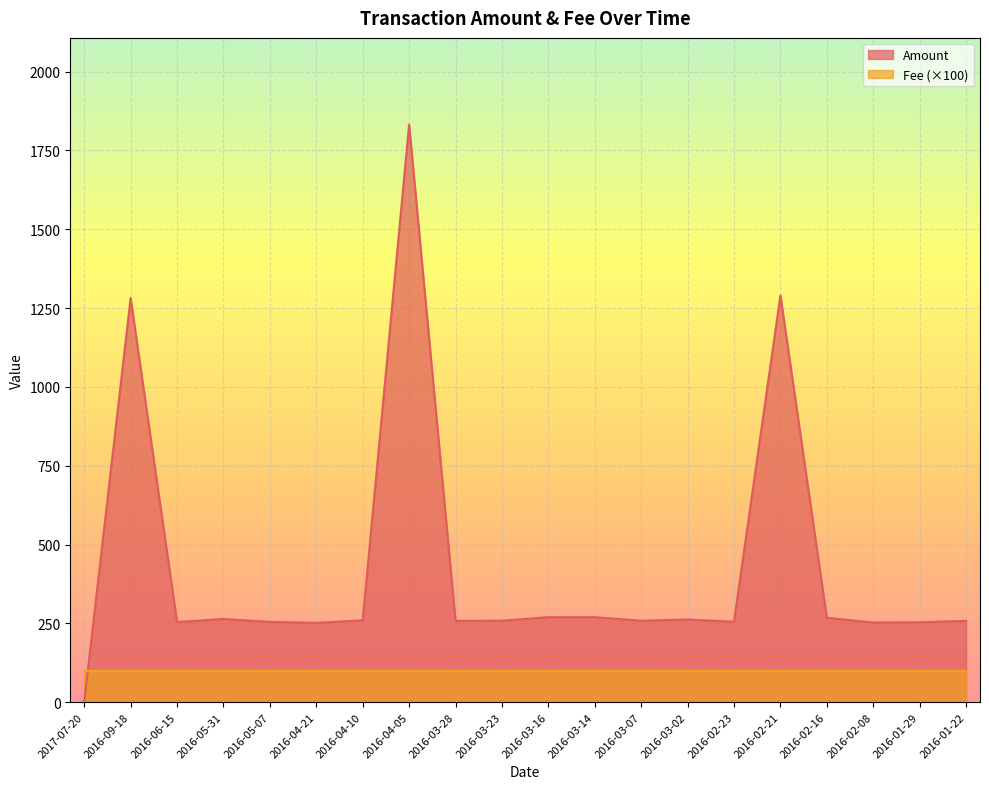

What is the difference between the maximum and second lowest values?

1580.4